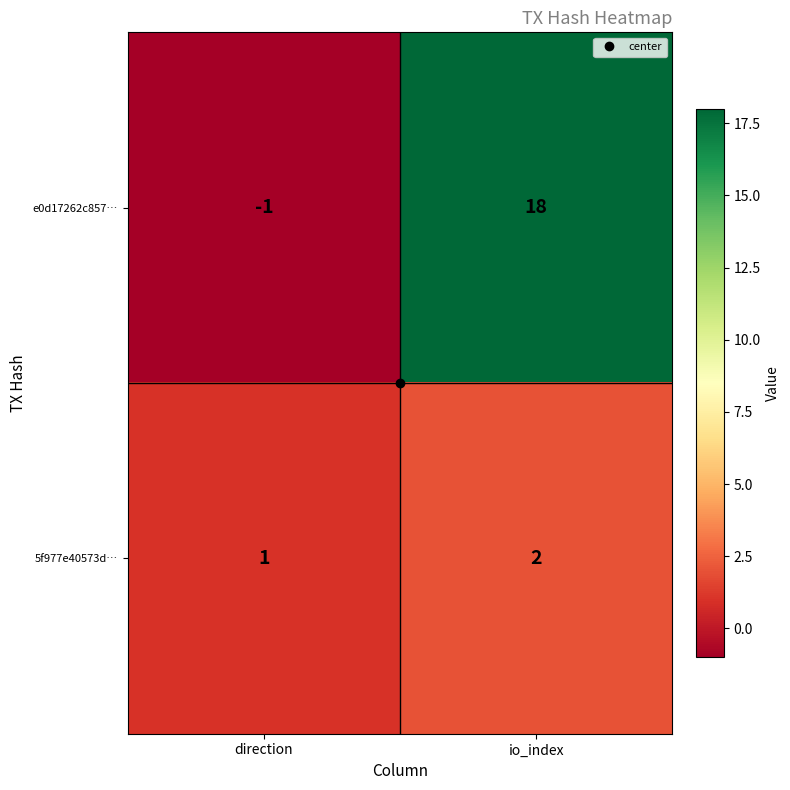

What is the sum of the e0d17262c857… values at direction and io_index?

17